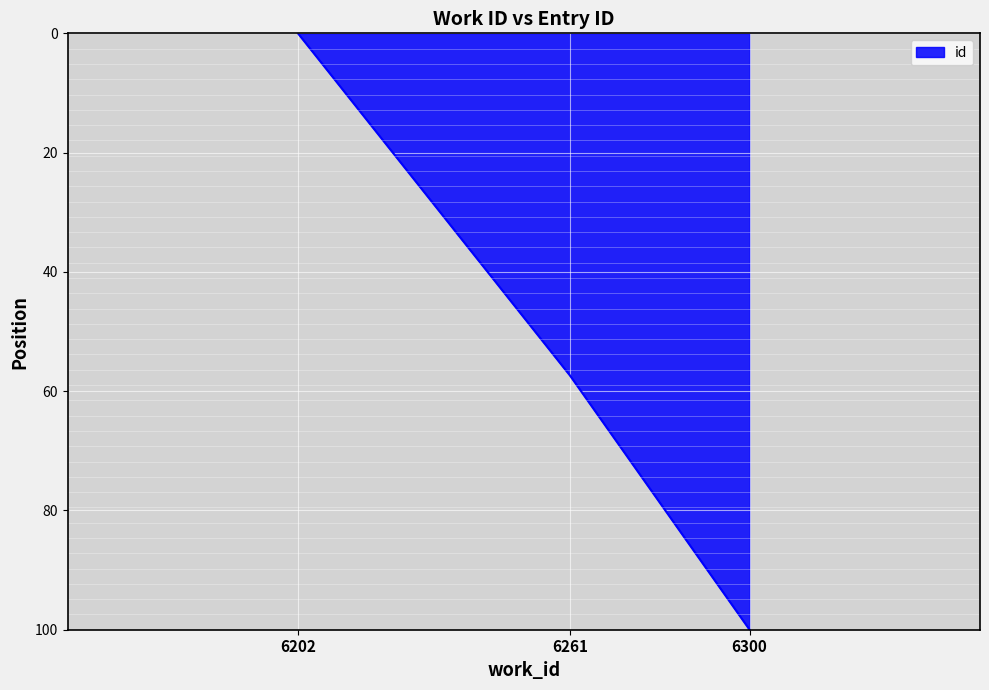

What is the change in value from 6202 to 6300?

+100.0